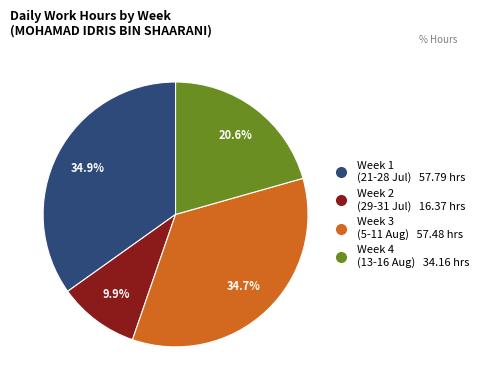

Combined, do Week 2 (29-31 Jul) 16.37 hrs and Week 3 (5-11 Aug) 57.48 hrs account for over 50%?

No